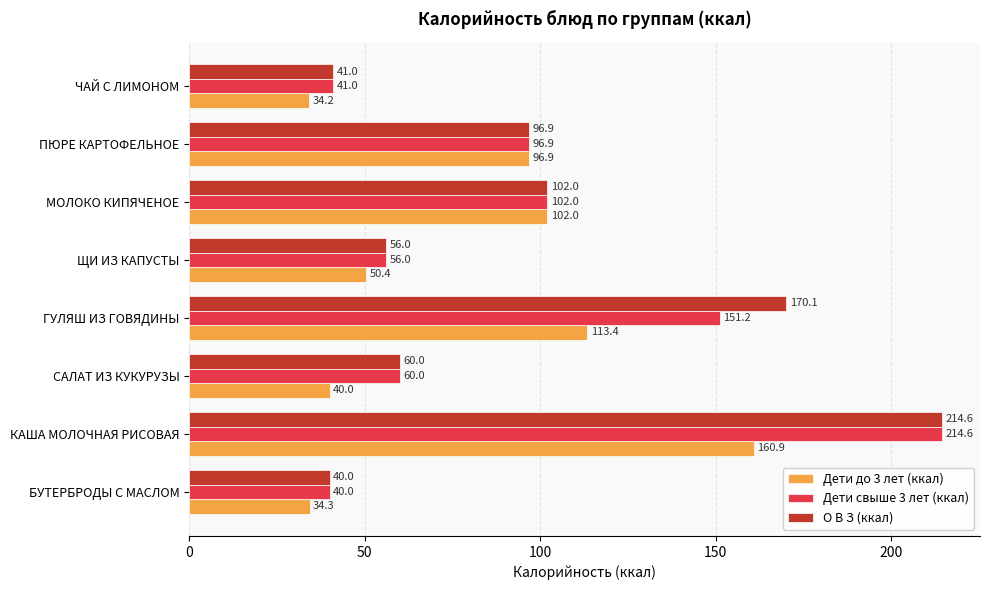

Which category has the highest value in the Дети до 3 лет (ккал) series?

КАША МОЛОЧНАЯ РИСОВАЯ